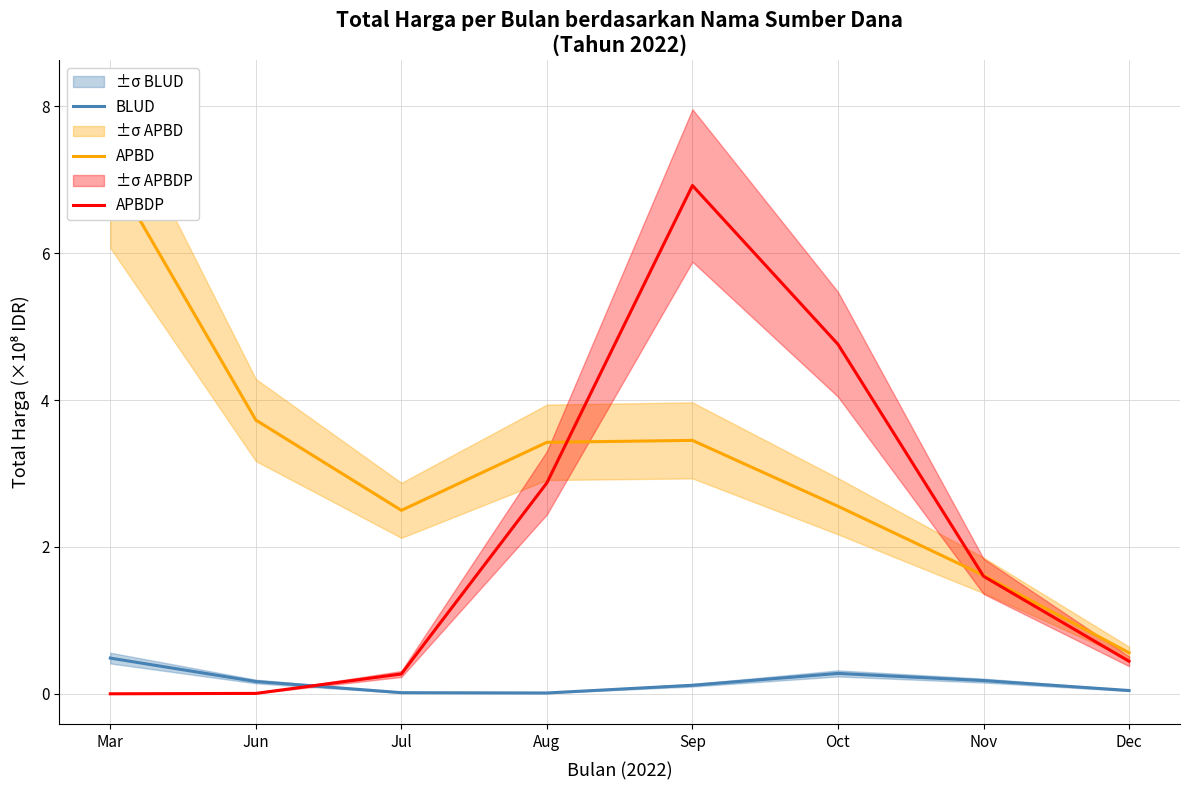

Reading left to right, extract all data points from this chart.

BLUD: Mar=0.5	Jun=0.2	Jul=0.0	Aug=0.0	Sep=0.1	Oct=0.3	Nov=0.2	Dec=0.0
APBD: Mar=7.1	Jun=3.7	Jul=2.5	Aug=3.4	Sep=3.5	Oct=2.6	Nov=1.6	Dec=0.6
APBDP: Mar=0.0	Jun=0.0	Jul=0.3	Aug=2.9	Sep=6.9	Oct=4.8	Nov=1.6	Dec=0.4